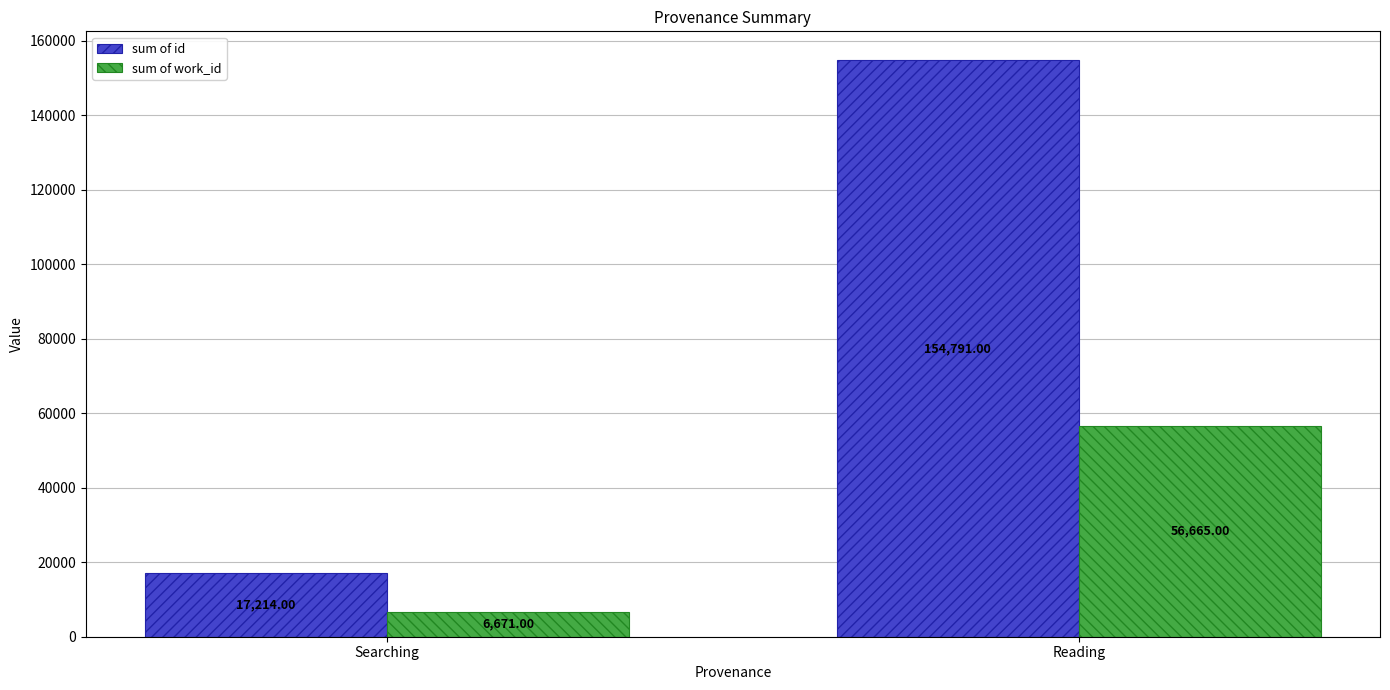

List the series in order of their overall mean, lowest first.

sum of work_id, sum of id